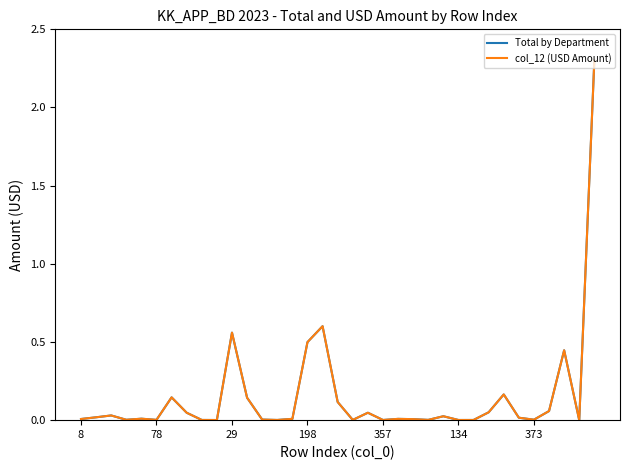

Does the chart display data point markers on the line(s)?

No